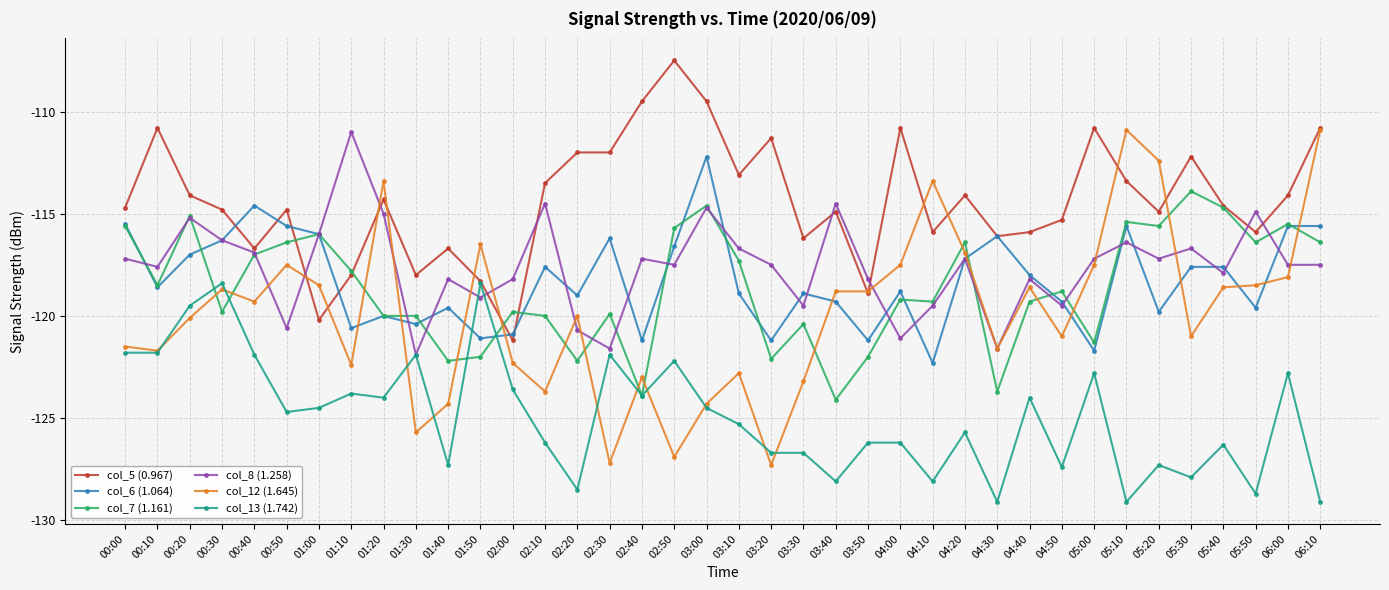

What is the value of the col_6 (1.064) point at the 12th from the left?

-121.1